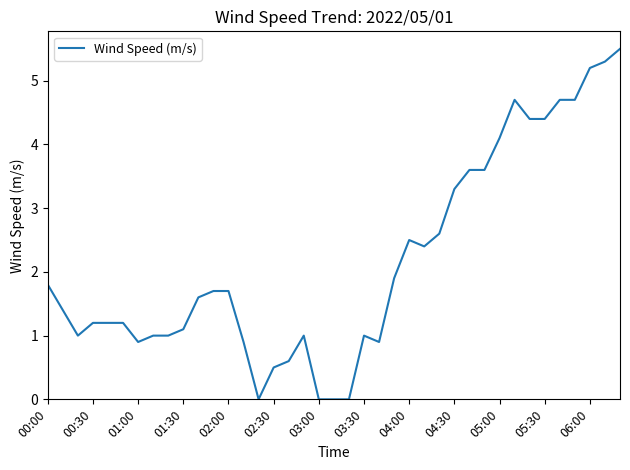

What is the maximum value shown in the chart?

5.5